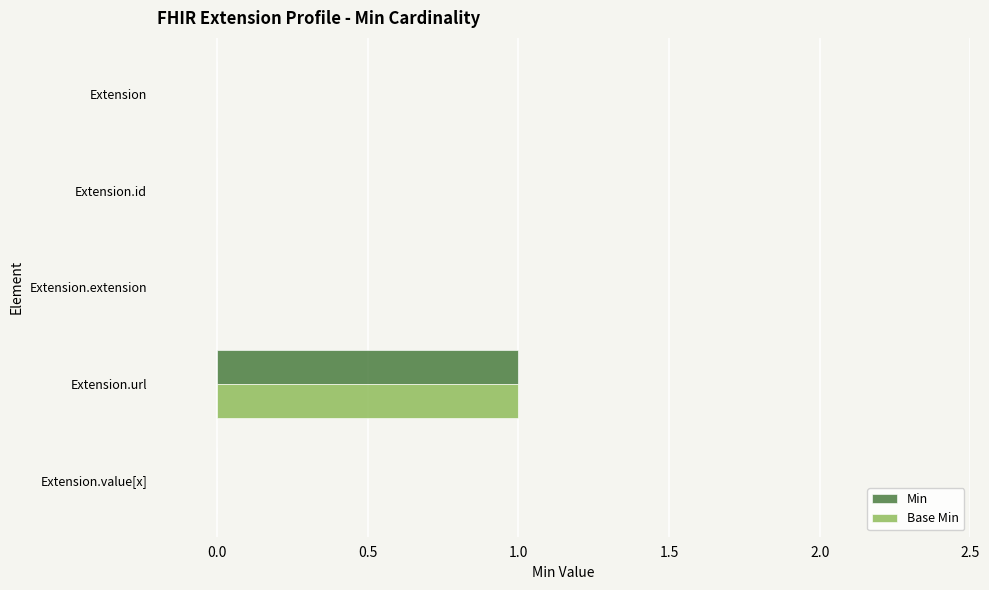

Which category has the highest value across all series?

Extension.url